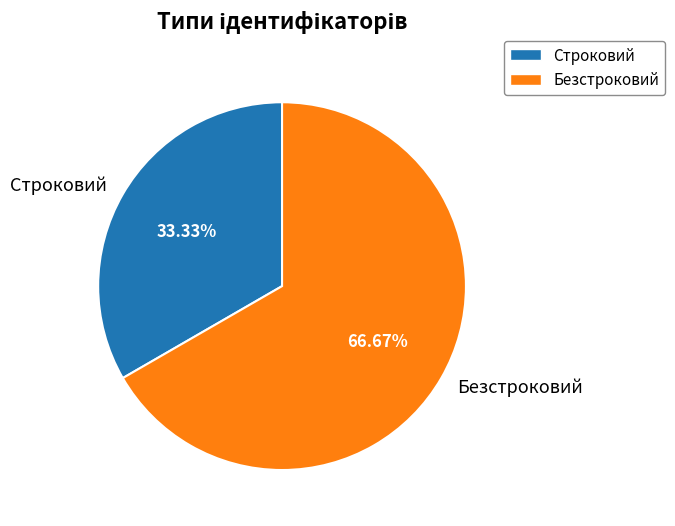

How much of the chart is everything except Строковий?

66.7%